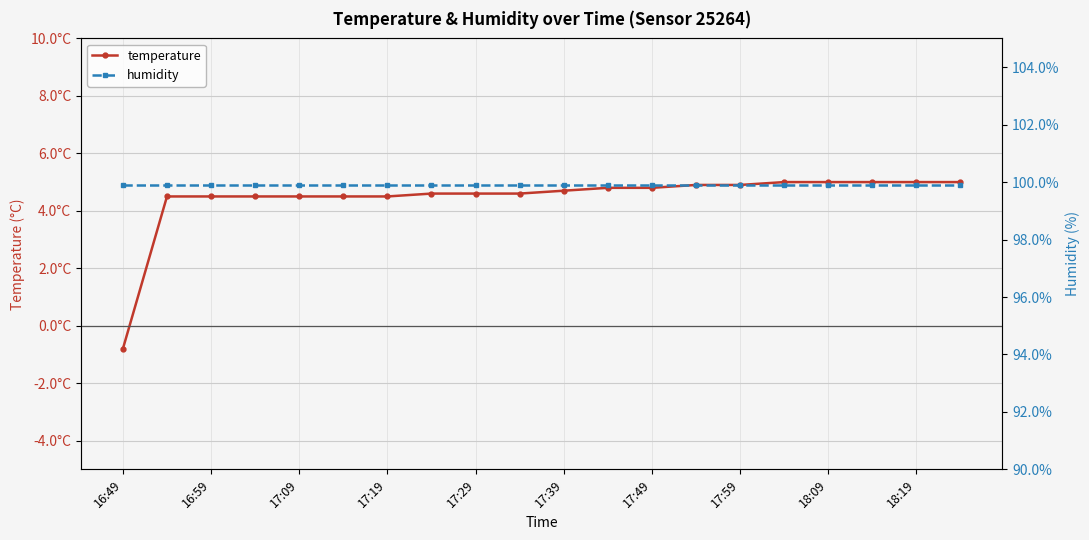

At which label is humidity closest to 99?

16:49